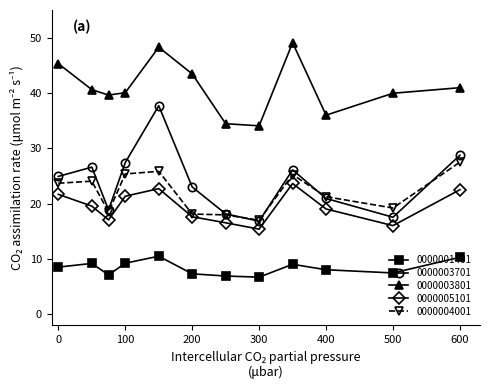

True or false: 0000001401 and 0000005101 cross at least once.

False